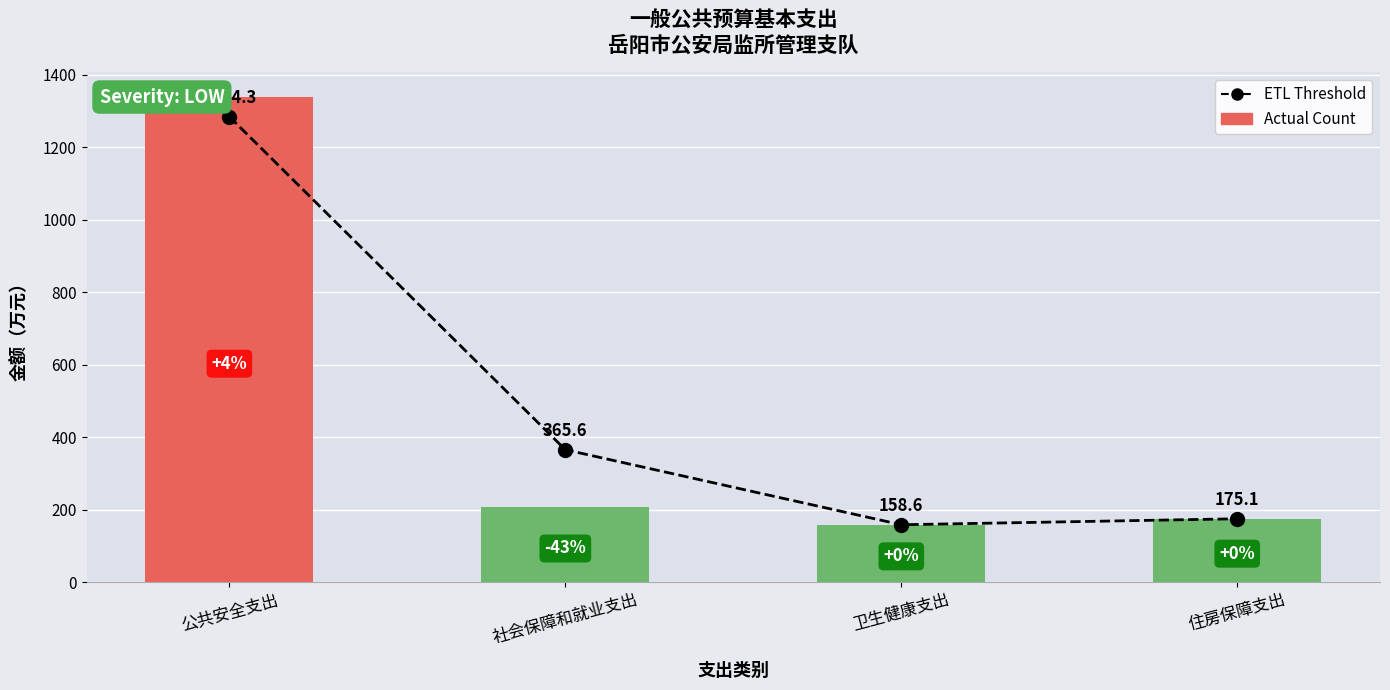

Reading left to right, what are all the values shown in this chart?

ETL Threshold: 公共安全支出=1284.3	社会保障和就业支出=365.6	卫生健康支出=158.6	住房保障支出=175.1
Actual Count: 公共安全支出=1339.9	社会保障和就业支出=206.9	卫生健康支出=158.6	住房保障支出=175.1